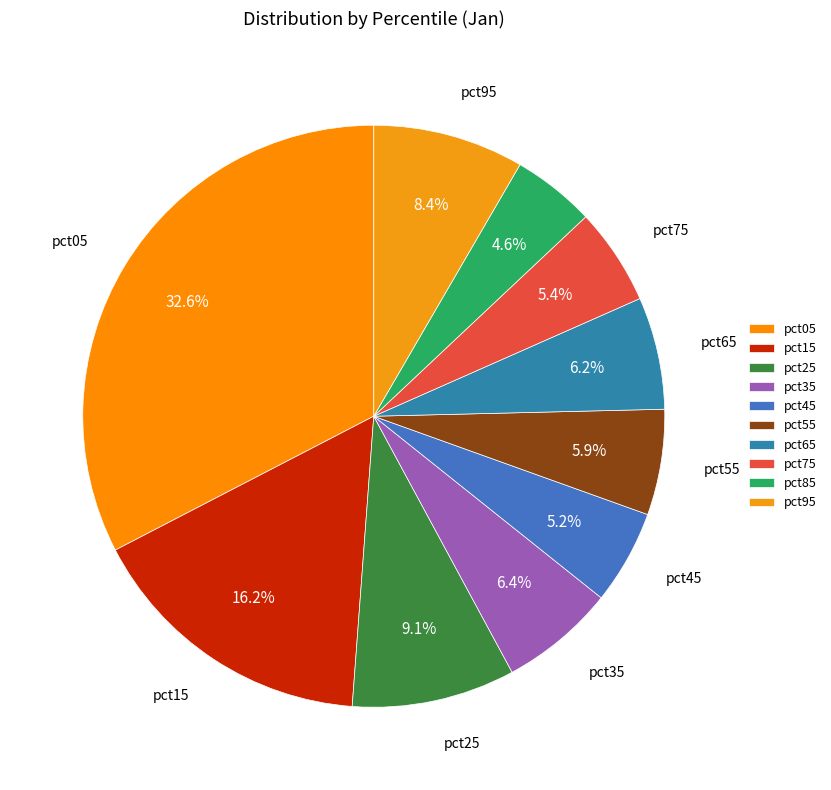

To the nearest percent, what is the difference between the largest and smallest slice percentages?

28%